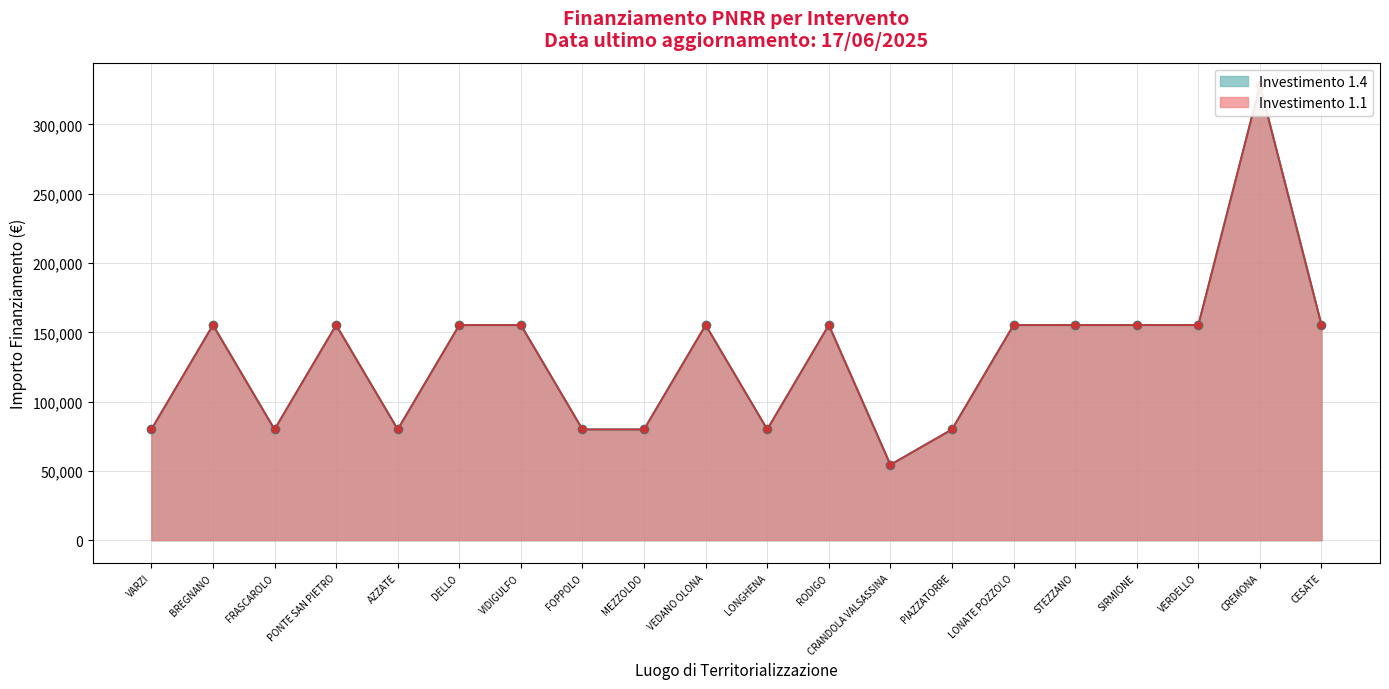

True or false: 1.4 and 1.1 cross at least once.

False